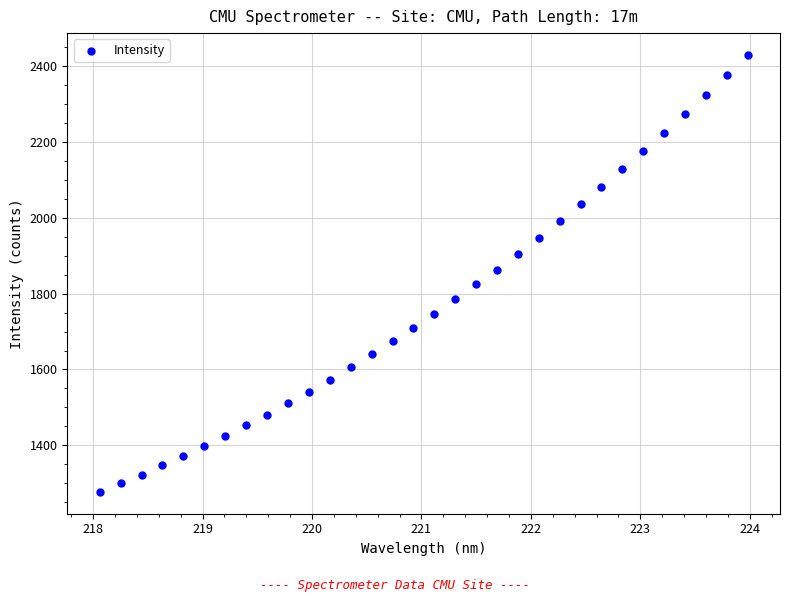

What is the range of X values (max minus min)?

5.9